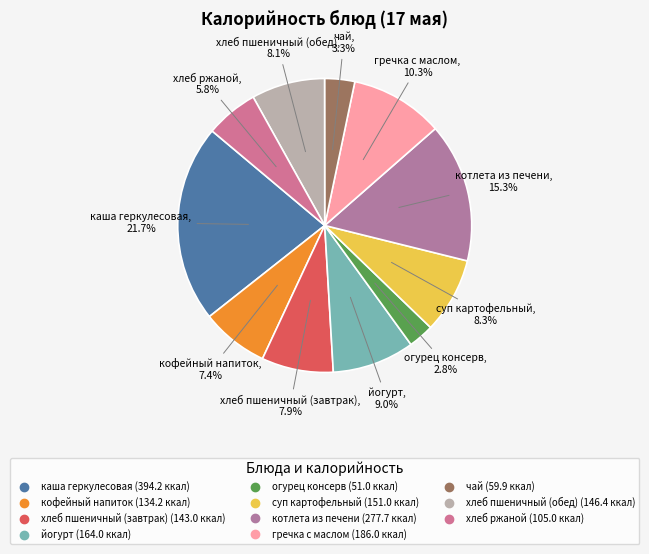

The суп картофельный slice represents 8% of the pie. True or false?

True